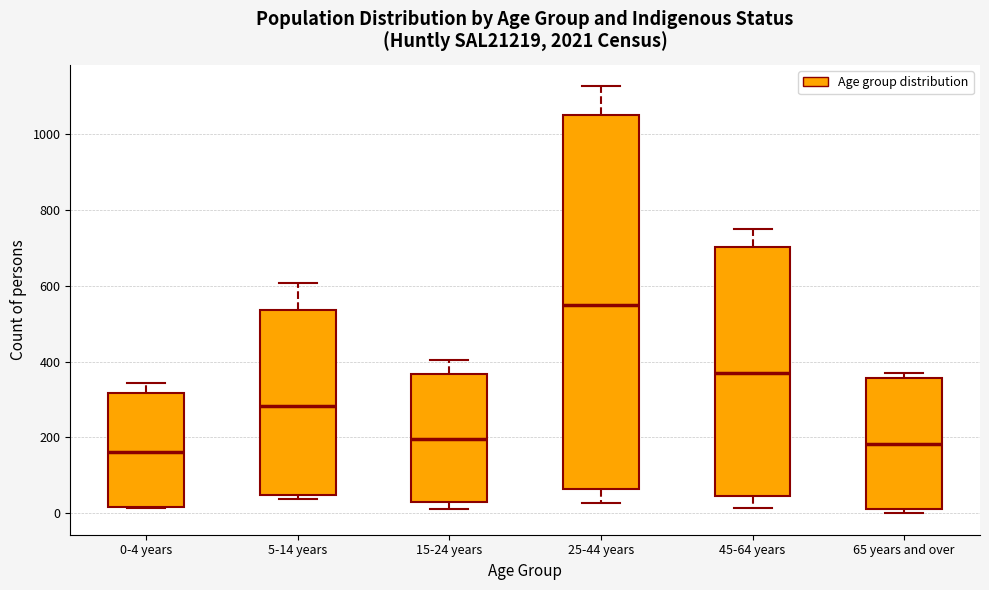

Reading left to right, read every box against the y-axis: the position of its median line, the range the box covers, and the ends of its whiskers. The values are not printed on the chart, so give them approximately, as read against the axis.

0-4 years: median 160, box 20 to 320, whiskers 20 to 340
5-14 years: median 280, box 40 to 540, whiskers 40 (just below the box's lower edge) to 600
15-24 years: median 200, box 40 to 360, whiskers 20 to 400
25-44 years: median 540, box 60 to 1040, whiskers 20 to 1120
45-64 years: median 380, box 40 to 700, whiskers 20 to 760
65 years and over: median 180, box 20 to 360, whiskers 0 to 360 (just above the box's upper edge)